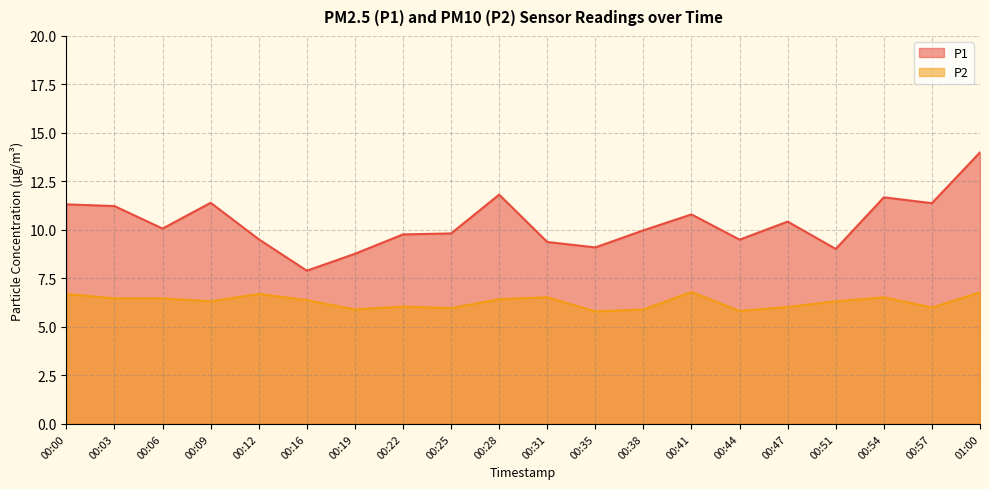

At how many categories does at least one series exceed 8?

19